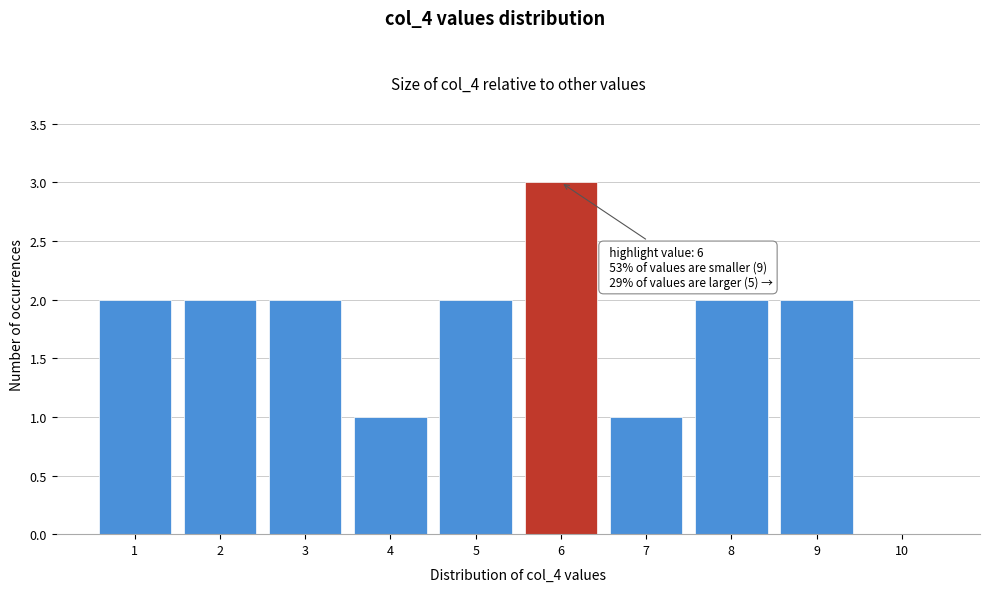

Which range on the x-axis has the tallest bar?

5.5 to 6.5